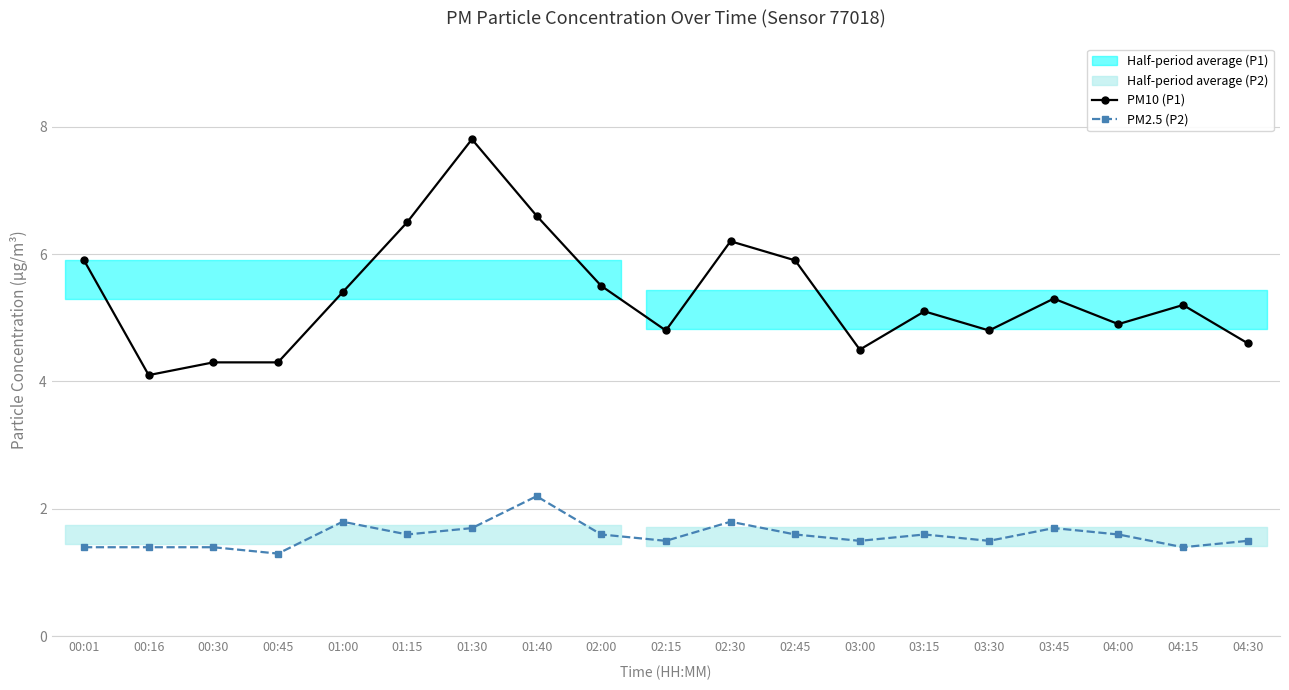

True or false: PM2.5 (P2) and PM10 (P1) cross at least once.

False